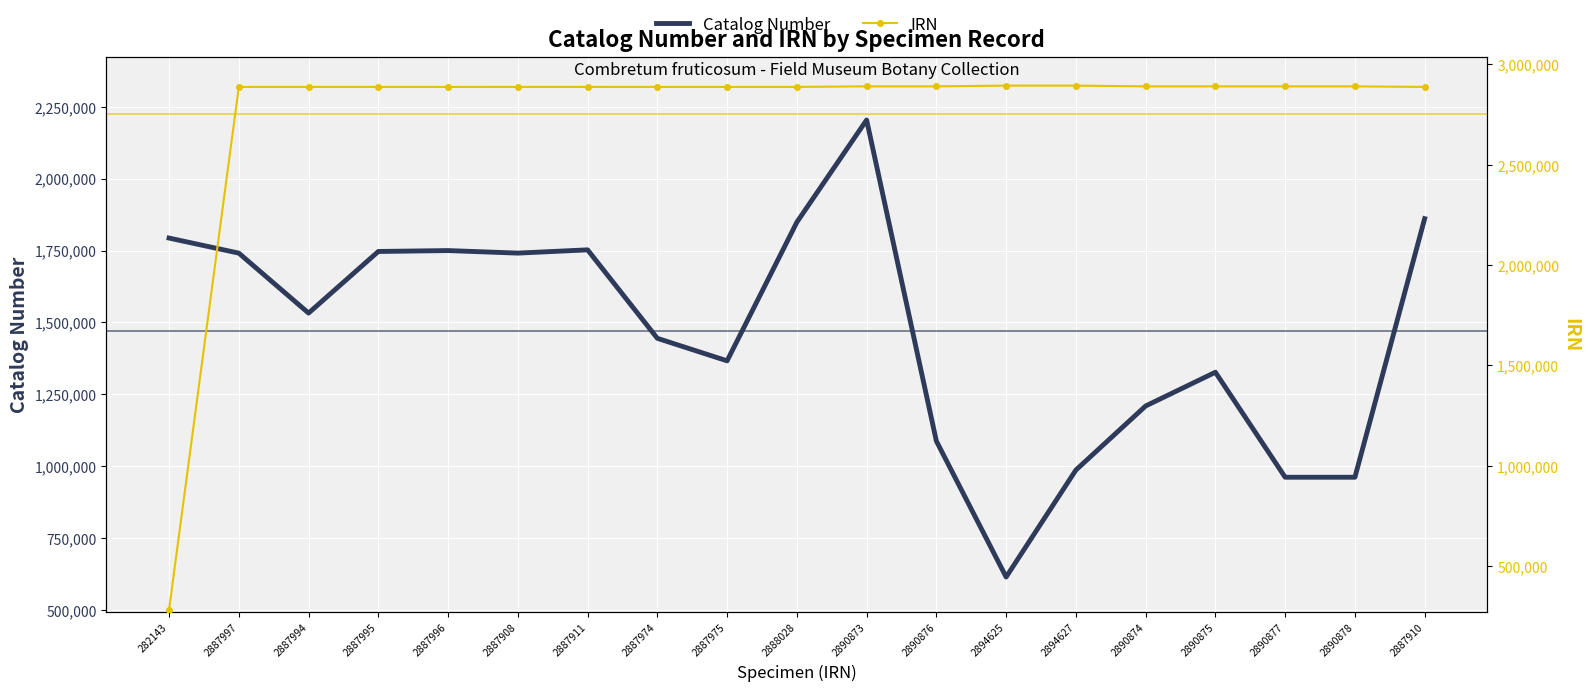

What is the total value across all series at 2890877?

3853043